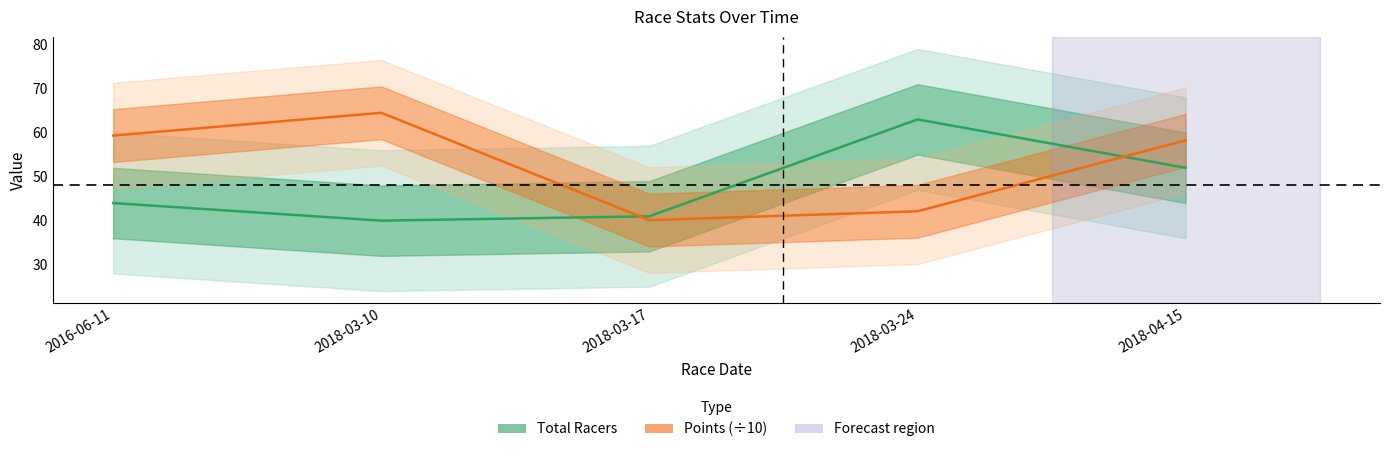

Which category has the highest value in the Total Racers series?

2018-03-24